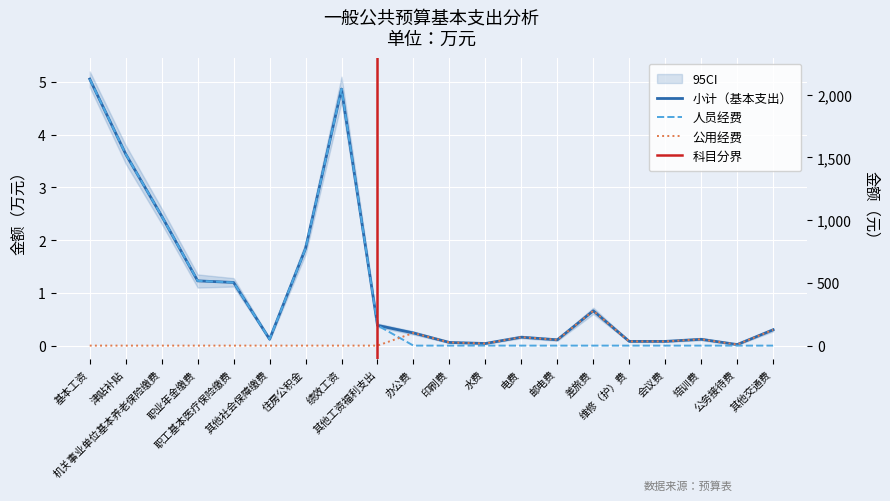

Between 基本工资 and 津贴补贴, which series saw the biggest shift?

小计（基本支出）